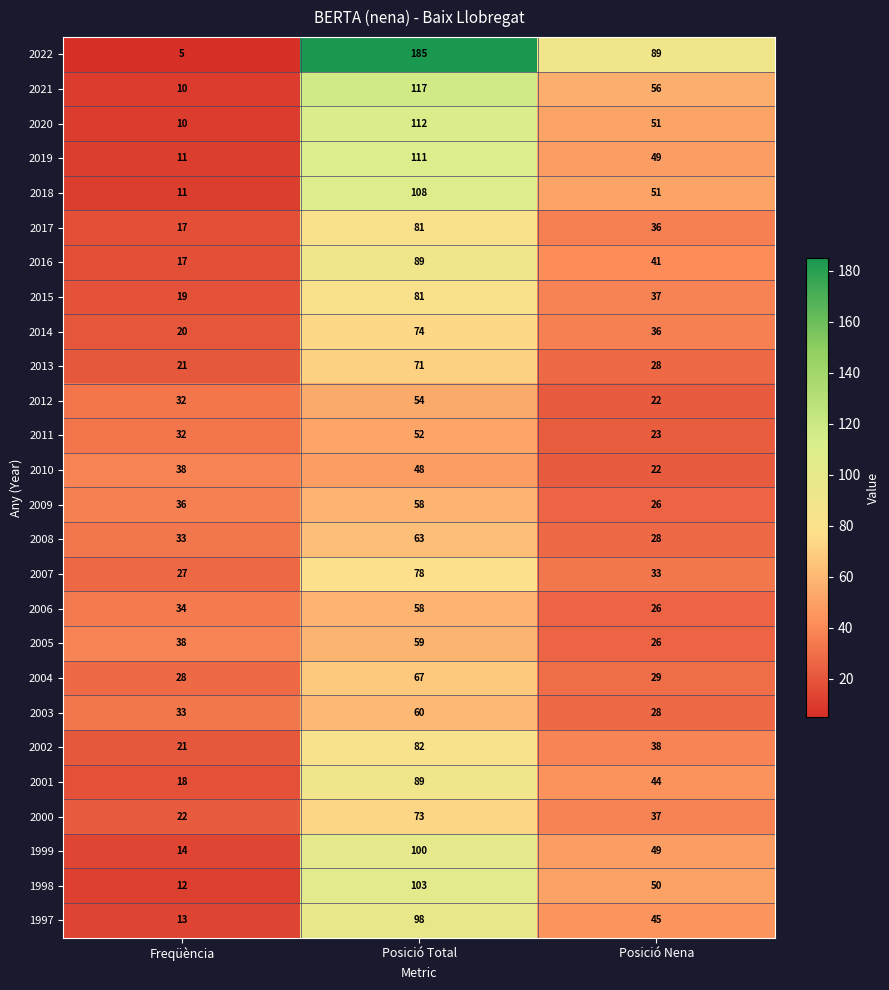

The value of 2019 at Freqüència is 11. True or false?

True